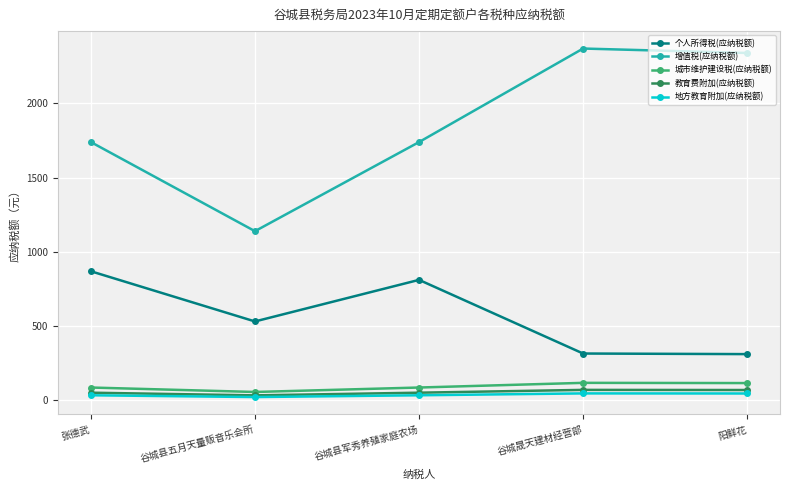

The 个人所得税(应纳税额) series shows 142.6 at 谷城县五月天量贩音乐会所. True or false?

False